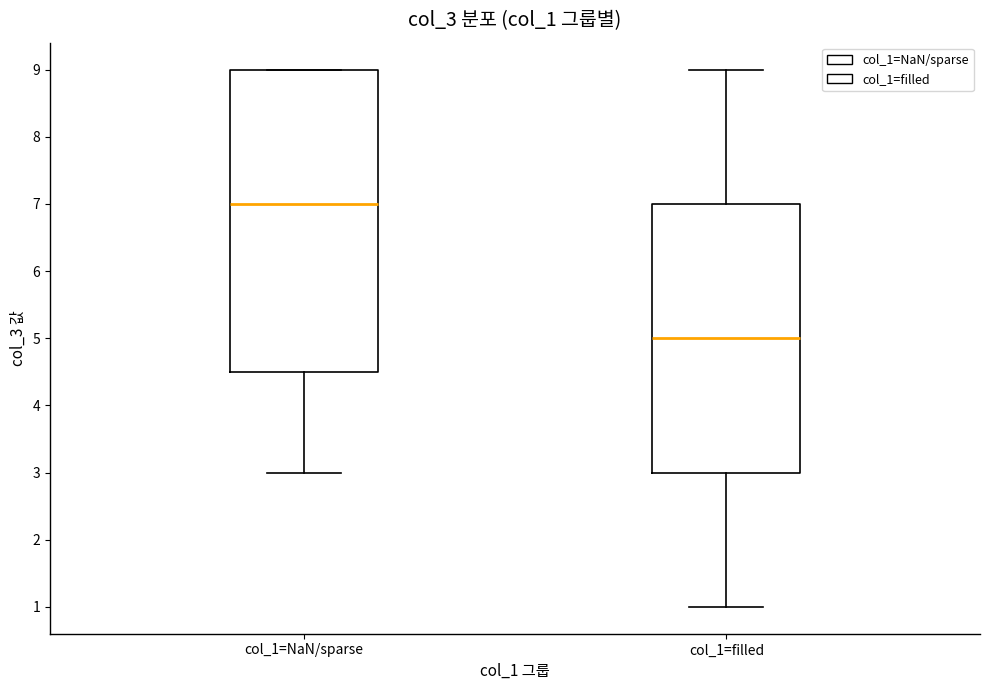

Where does the lower whisker of the box for col_1=NaN/sparse end on the y-axis? The values are not printed on the chart, so give them approximately, as read against the axis.

3.0